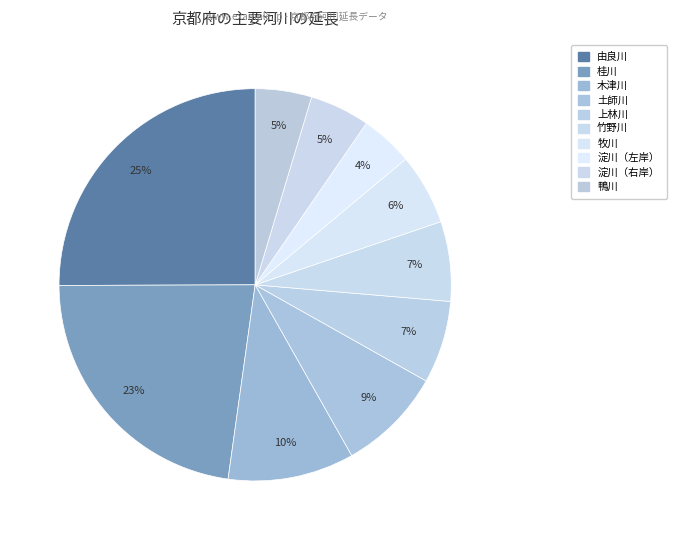

Which slice is the smallest?

淀川（左岸）